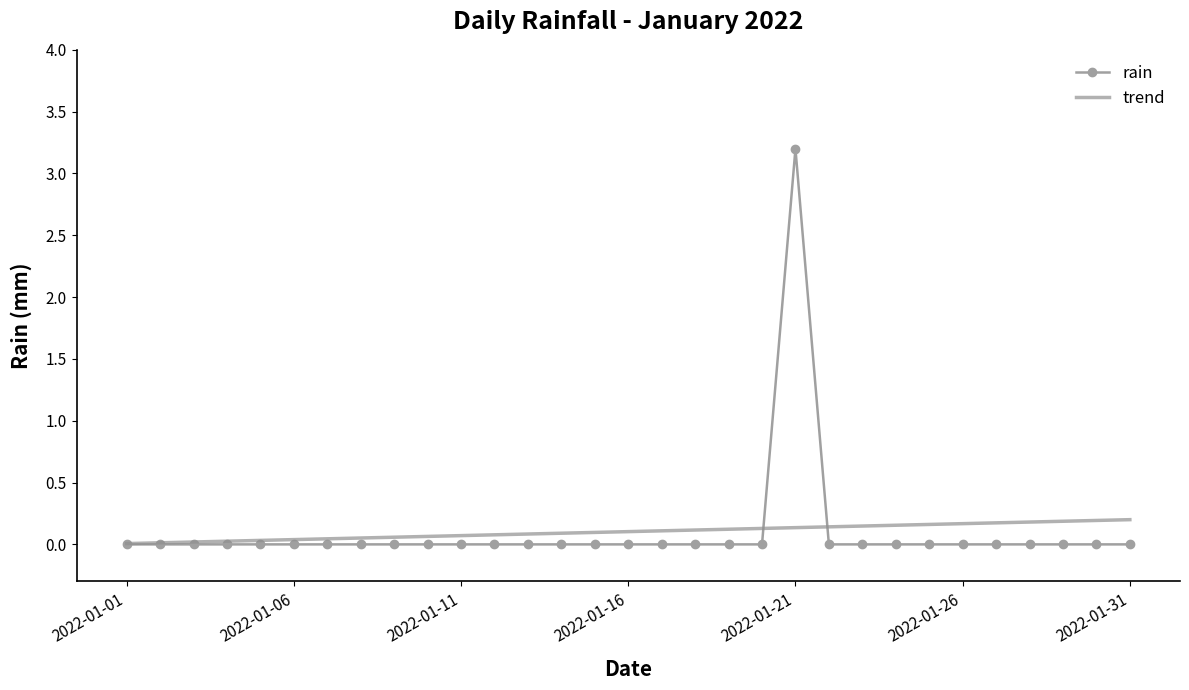

Which series has the widest spread of values?

rain